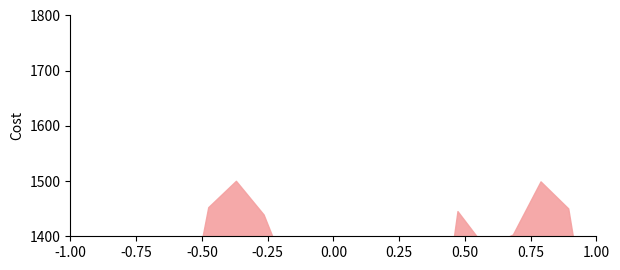

How many lines are shown in the chart?

1